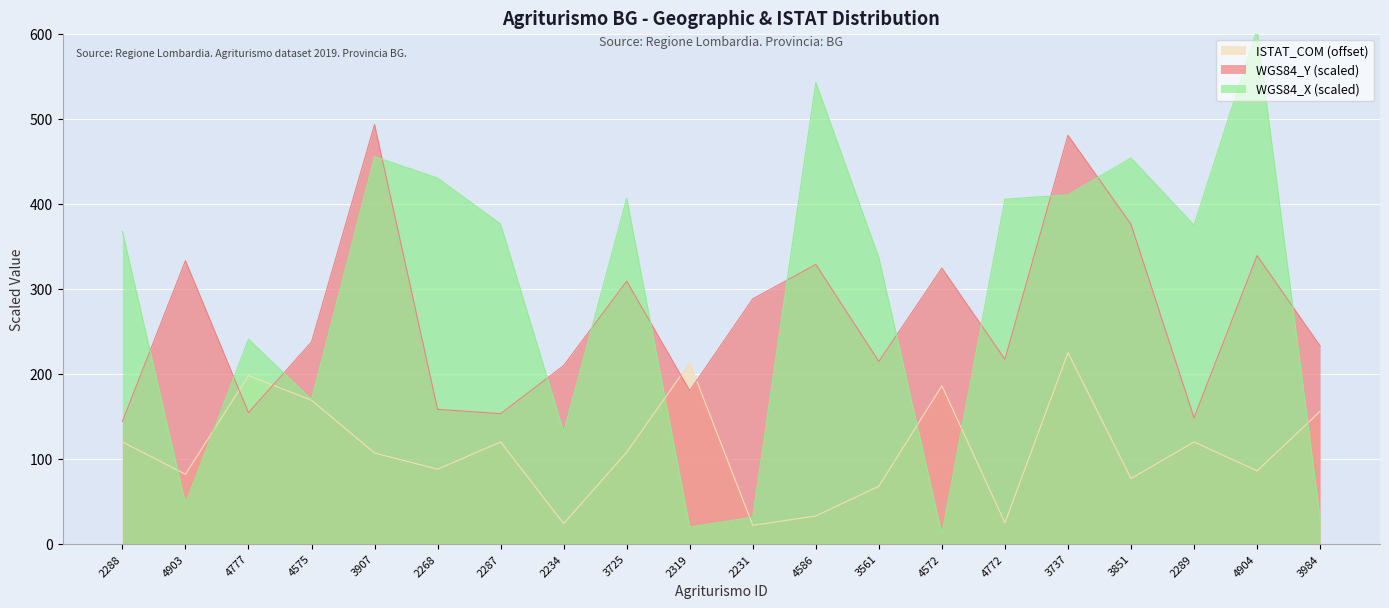

Which has a higher value, 4572 or 4904?

4904